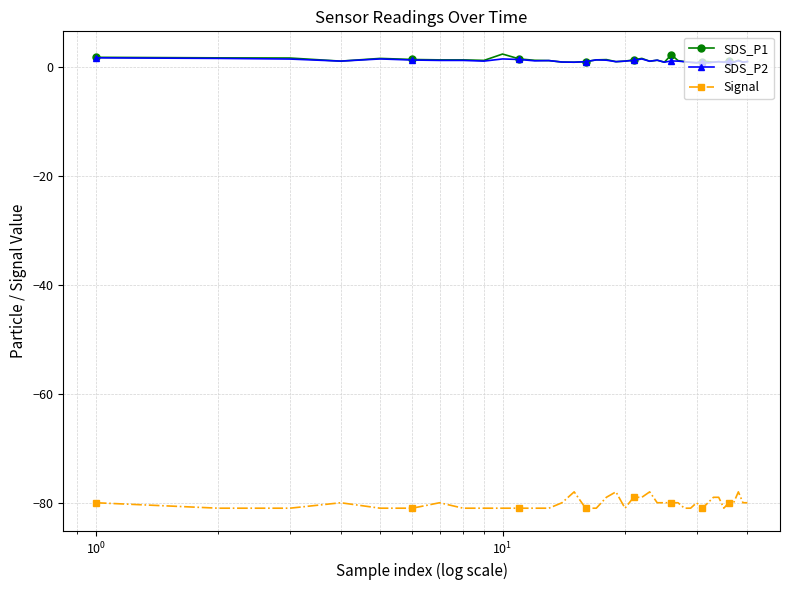

Which series has the widest spread of values?

Signal